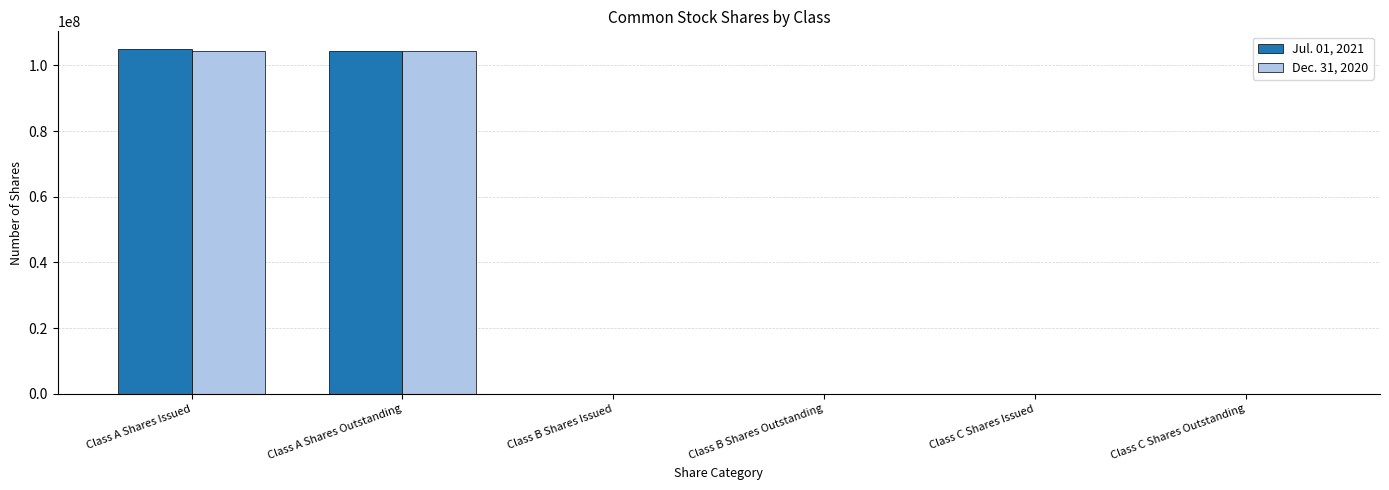

Are the bars horizontal?

No